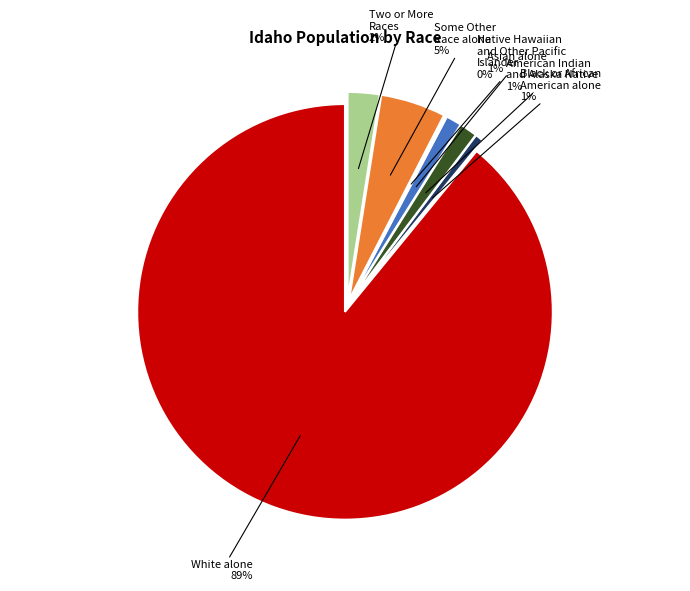

Rank the categories by value from highest to lowest.

White alone, Some Other Race alone, Two or More Races, American Indian and Alaska Native, Asian alone, Black or African American alone, Native Hawaiian and Other Pacific Islander